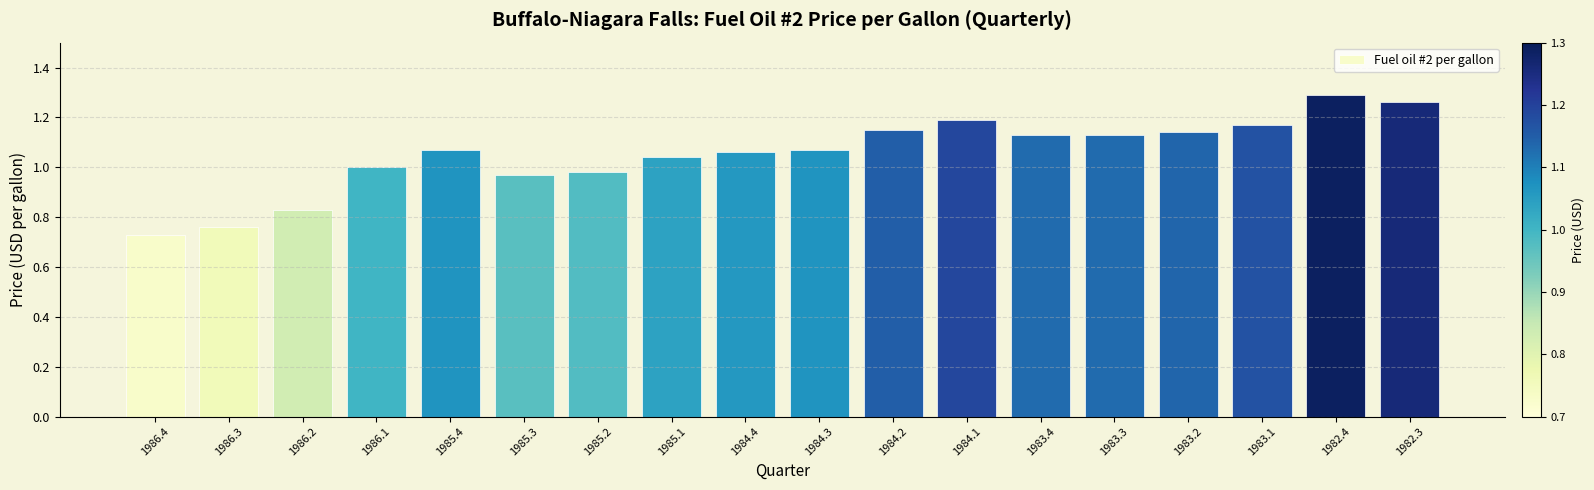

What is the difference between the values at 1982.3 and 1985.3?

0.3